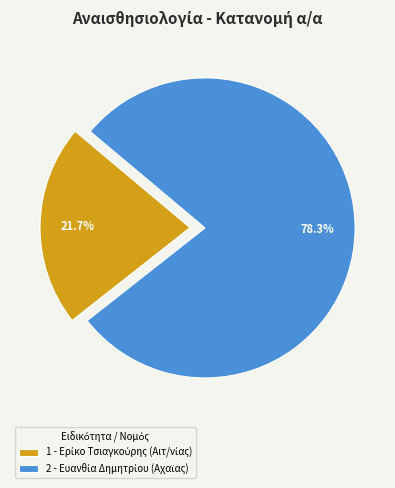

Is there any slice that represents more than half of the pie?

Yes